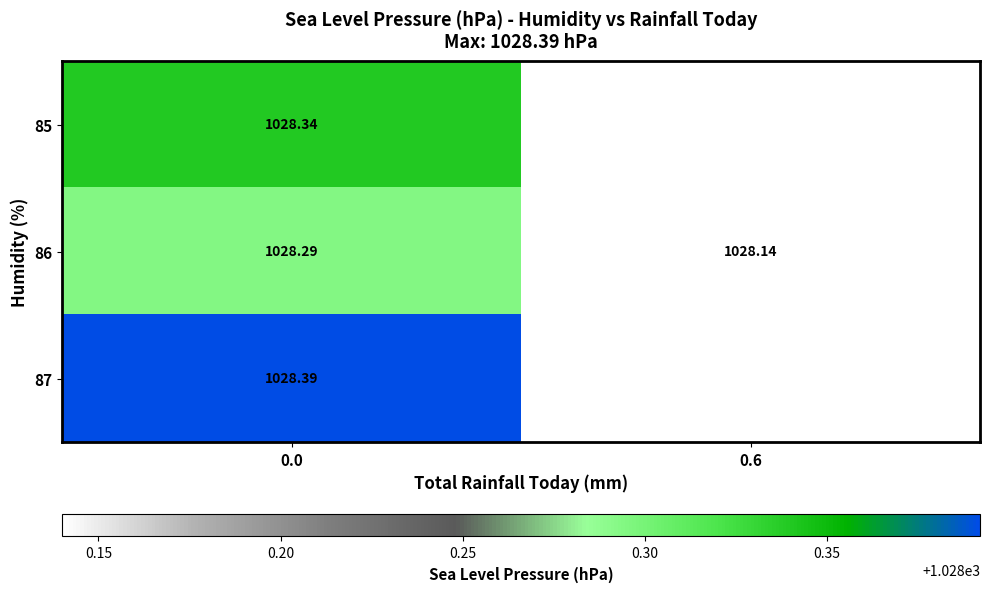

The 87 series shows 1699.1 at 0.0. True or false?

False